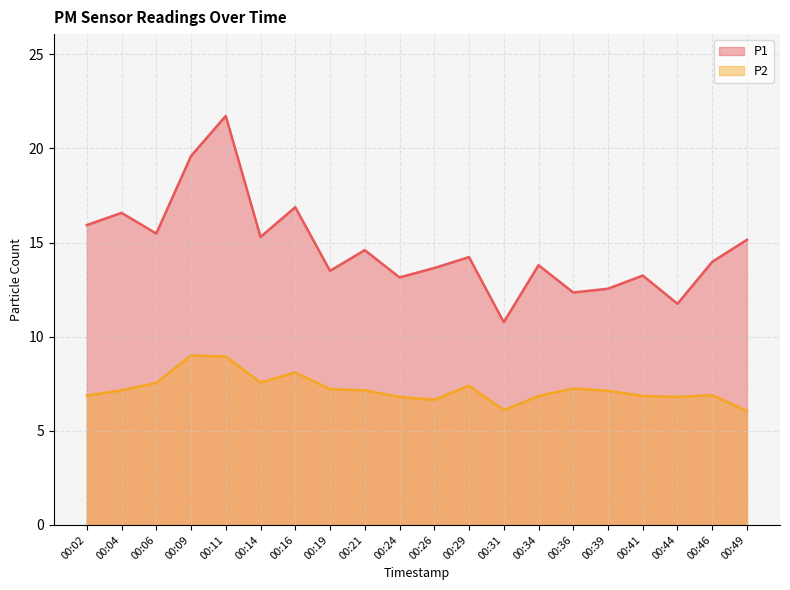

Reading right to left, list all the values displayed in this chart.

P1: 15.2	14.0	11.8	13.2	12.6	12.3	13.8	10.8	14.2	13.7	13.2	14.6	13.5	16.9	15.3	21.7	19.6	15.5	16.6	15.9
P2: 6.0	6.9	6.8	6.8	7.1	7.2	6.8	6.1	7.4	6.7	6.8	7.2	7.2	8.1	7.6	8.9	9.0	7.5	7.2	6.9